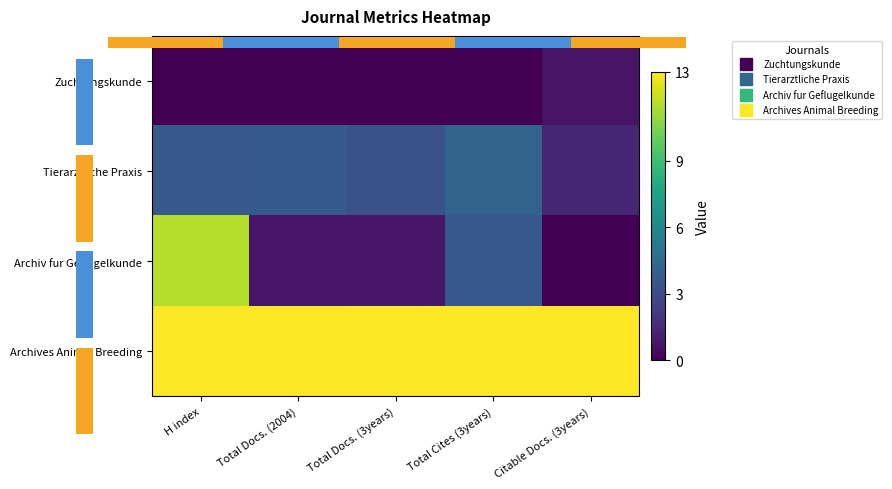

Which series changed the most between Total Docs. (3years) and Total Cites (3years)?

Archiv fur Geflugelkunde